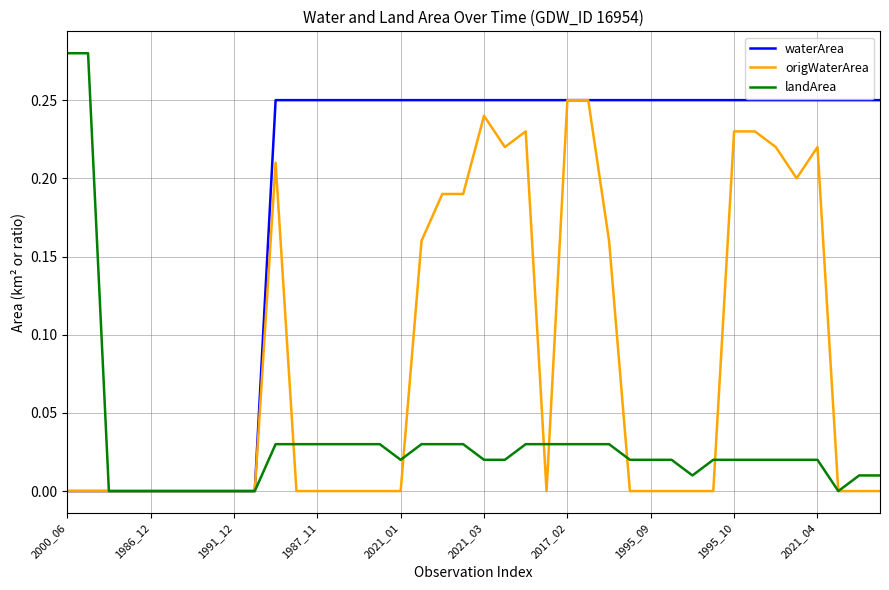

Which series has the largest range (max minus min)?

landArea